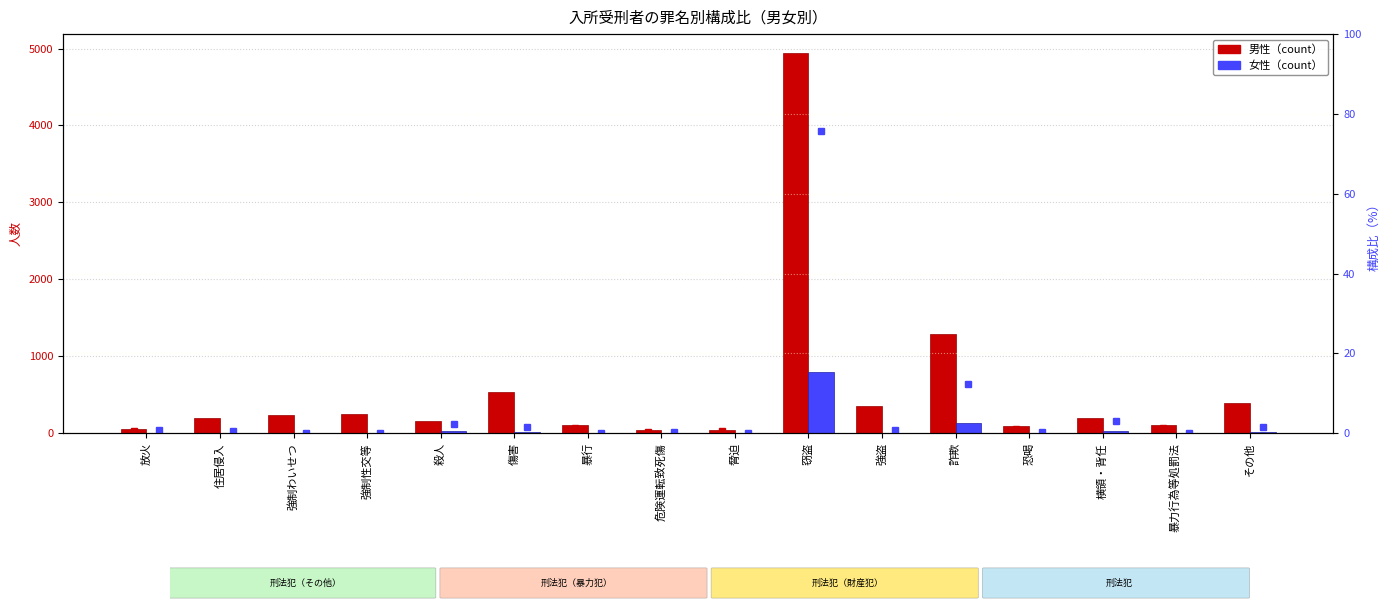

Reading left to right, what are all the values shown in this chart?

男性: 62.0	200.0	244.0	247.0	164.0	530.0	109.0	40.0	49.0	4940.0	356.0	1294.0	94.0	193.0	111.0	396.0
女性: 8.0	7.0	0.0	0.0	24.0	16.0	2.0	4.0	2.0	792.0	8.0	130.0	3.0	32.0	2.0	17.0
男性%: 0.7	2.2	2.7	2.7	1.8	5.9	1.2	0.4	0.5	54.7	3.9	14.3	1.0	2.1	1.2	4.4
女性%: 0.8	0.7	0.0	0.0	2.3	1.5	0.2	0.4	0.2	75.6	0.8	12.4	0.3	3.1	0.2	1.6